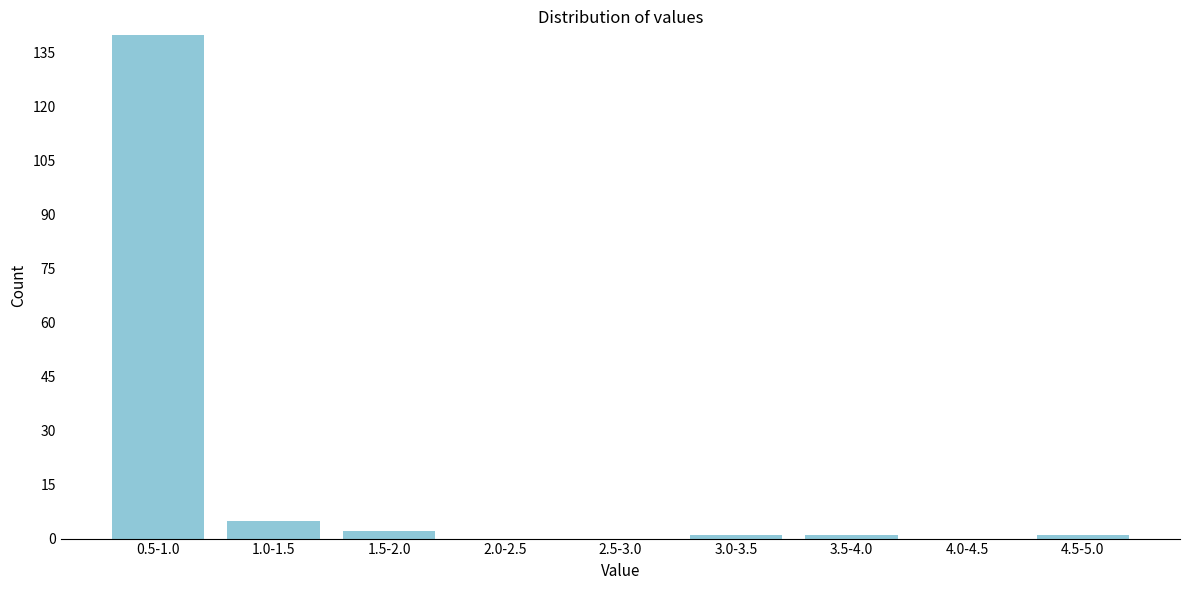

Reading left to right, what are all the values shown in this chart?

0.5-1.0=140	1.0-1.5=5	1.5-2.0=2	2.0-2.5=0	2.5-3.0=0	3.0-3.5=1	3.5-4.0=1	4.0-4.5=0	4.5-5.0=1